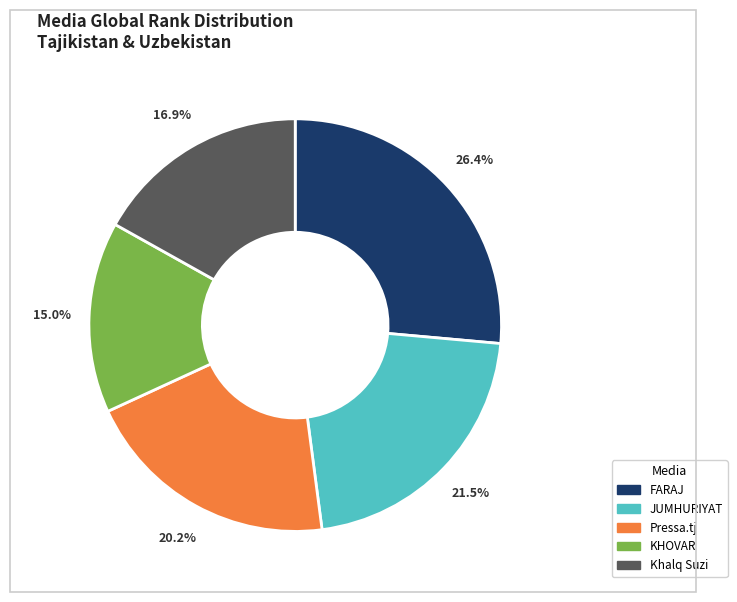

Does any single category account for the majority?

No